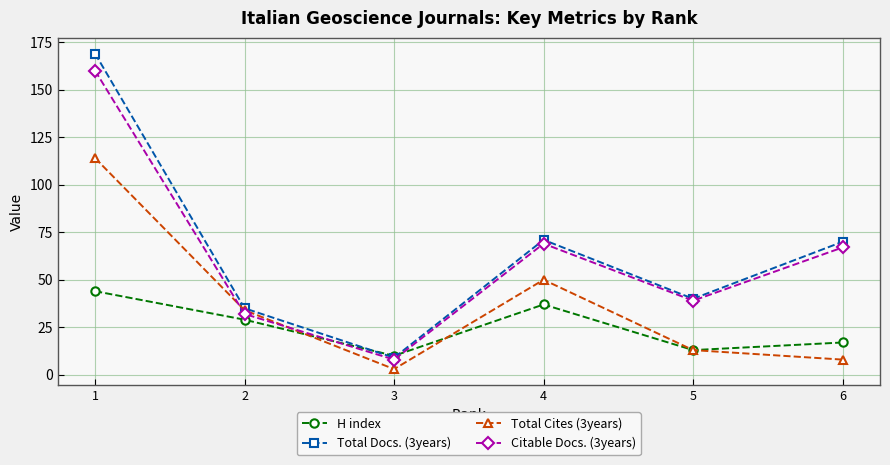

The value of Citable Docs. (3years) at 2 is 32. True or false?

True